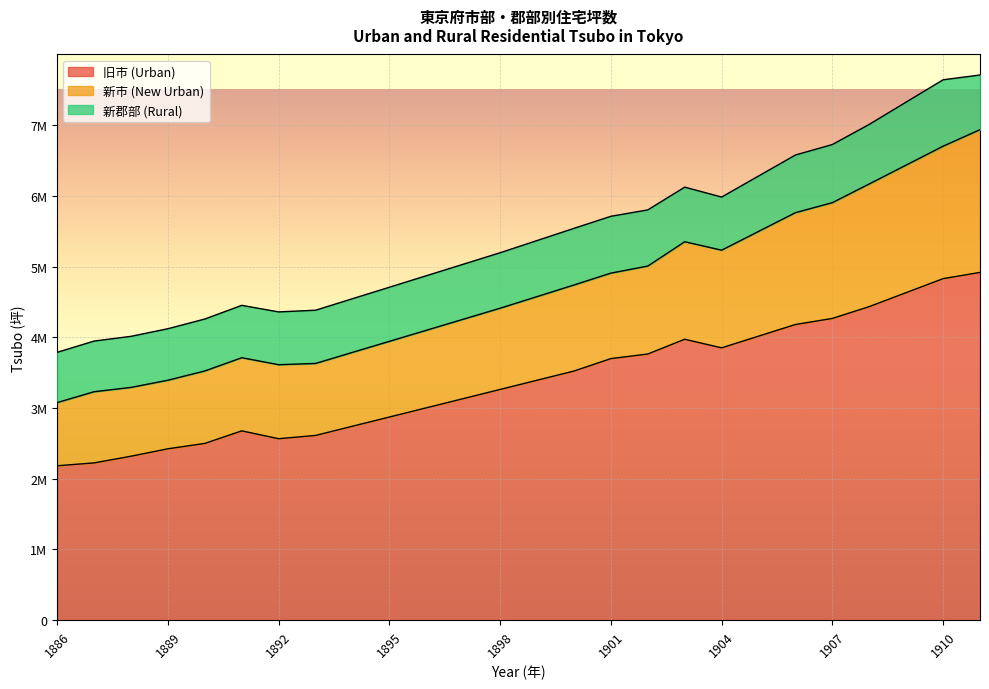

List the series in order of their peak value, lowest first.

新郡部 (Rural), 新市 (New Urban), 旧市 (Urban)